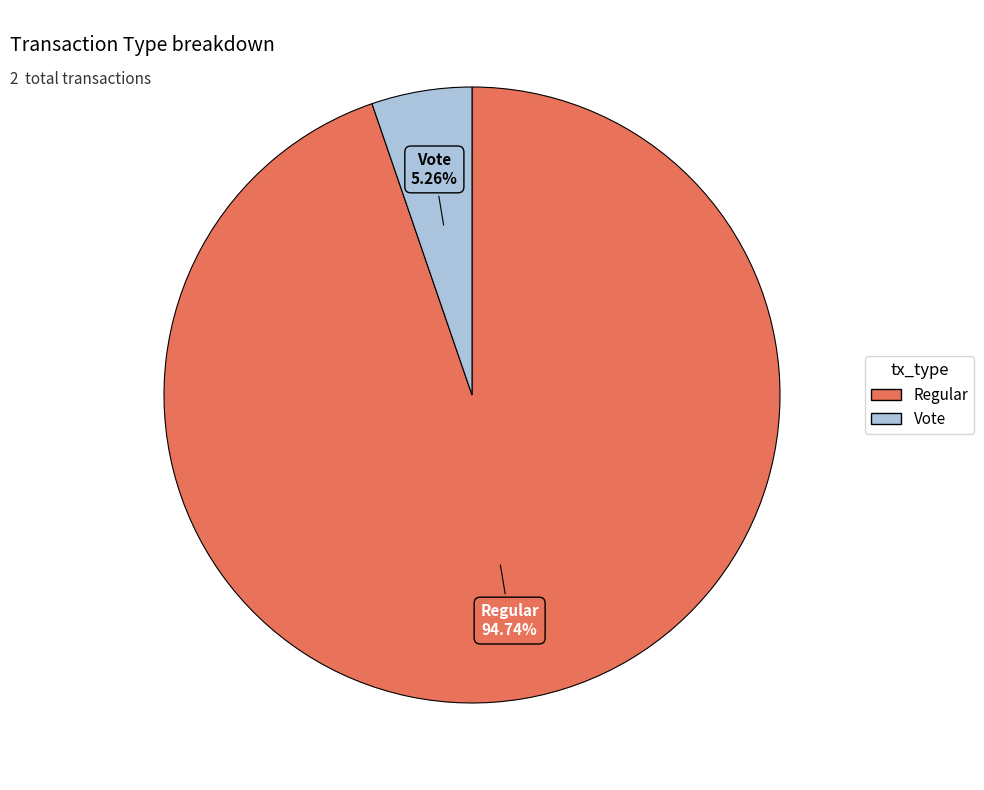

Which has a higher value, Vote or Regular?

Regular